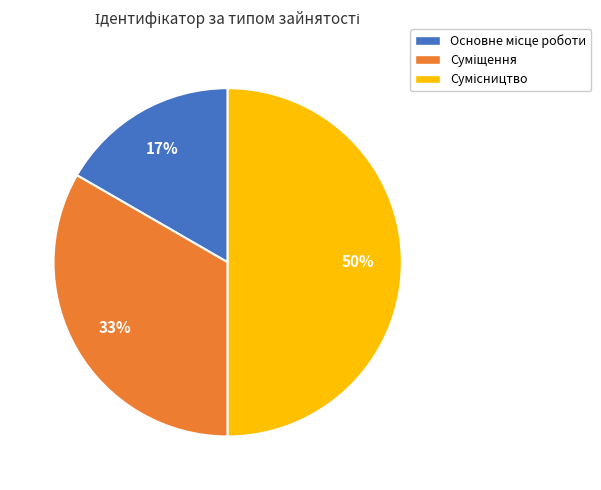

To the nearest percent, what is the difference between the largest and smallest slice percentages?

33%